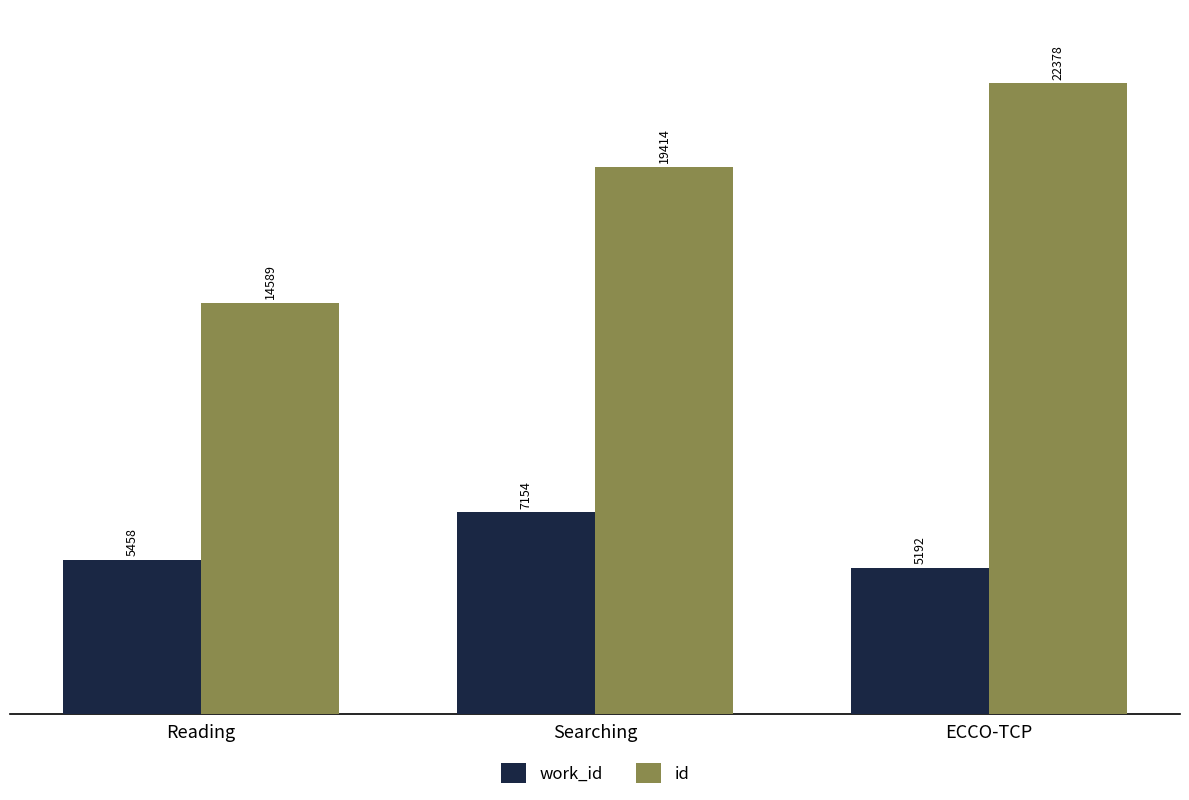

At which label does work_id reach its peak?

Searching